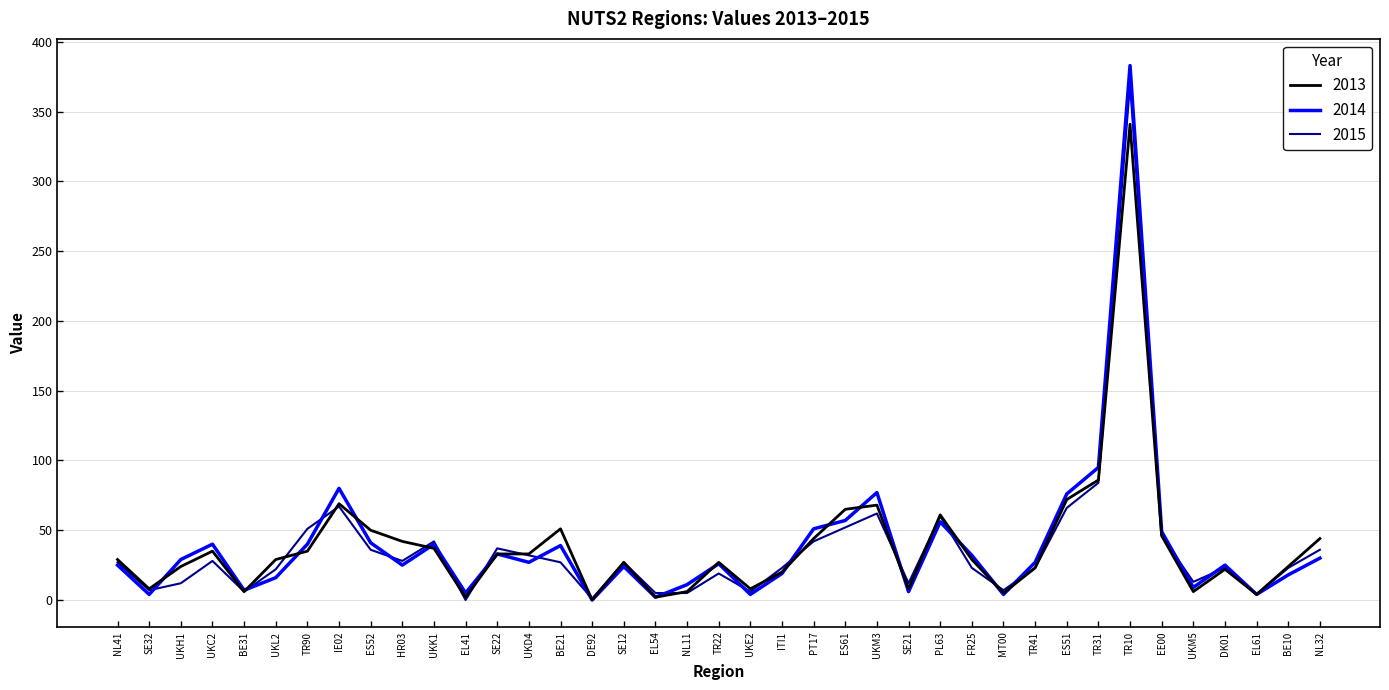

Which series has the largest range (max minus min)?

2014